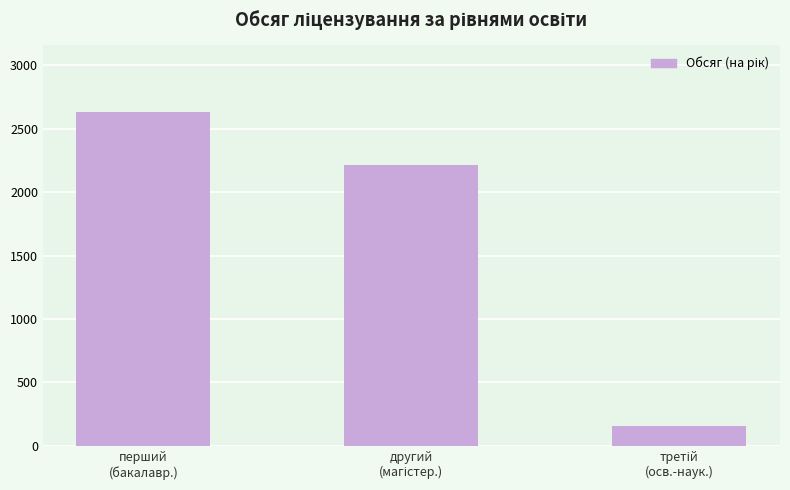

How many data points are less than 2214?

1